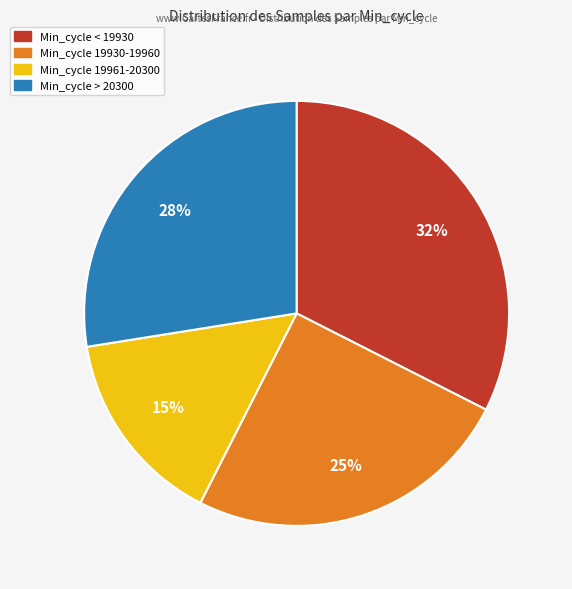

To the nearest percent, what is the average slice percentage?

25%